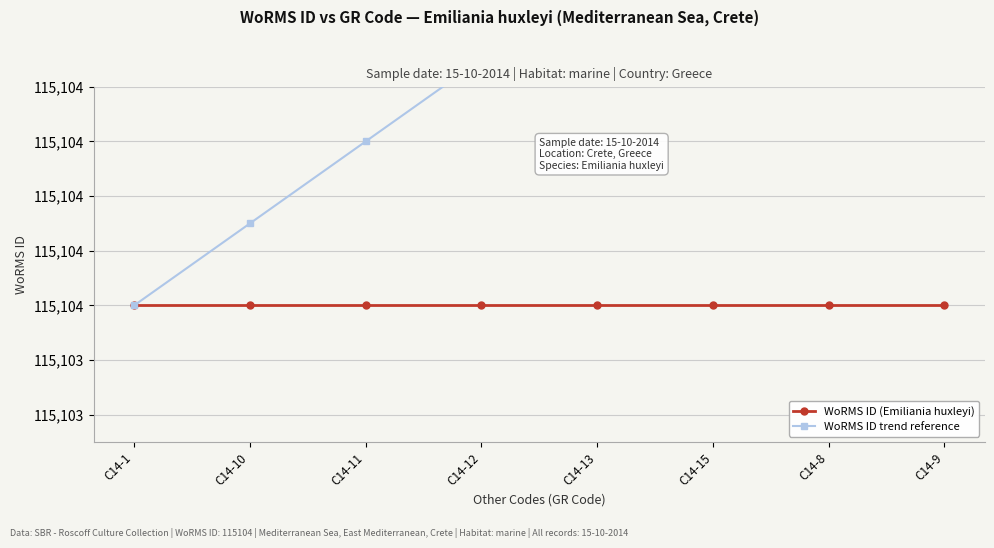

At which category is the sum across all series the highest?

C14-9